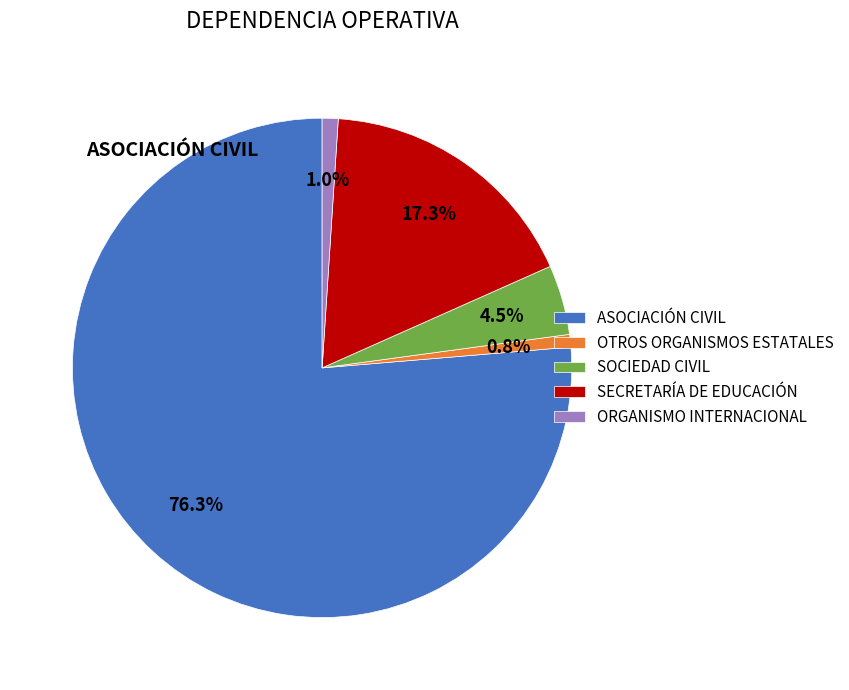

Is there a majority slice in this chart?

Yes